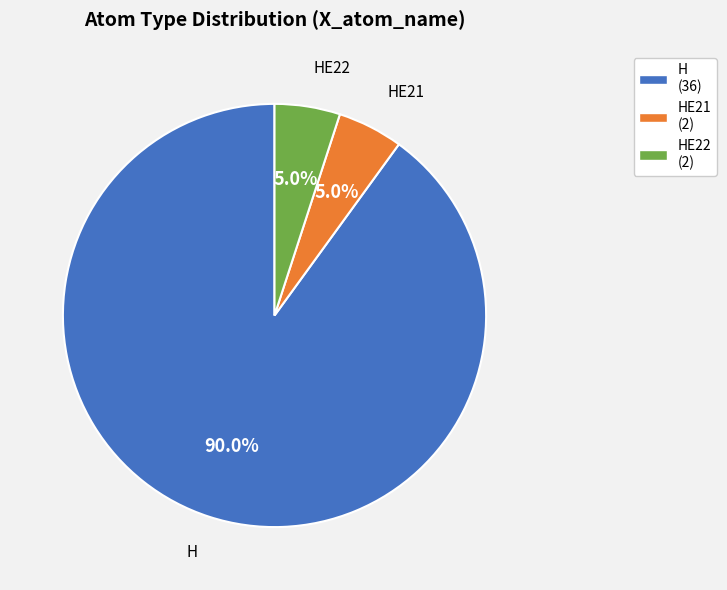

What percentage is the H slice, to the nearest percent?

90%